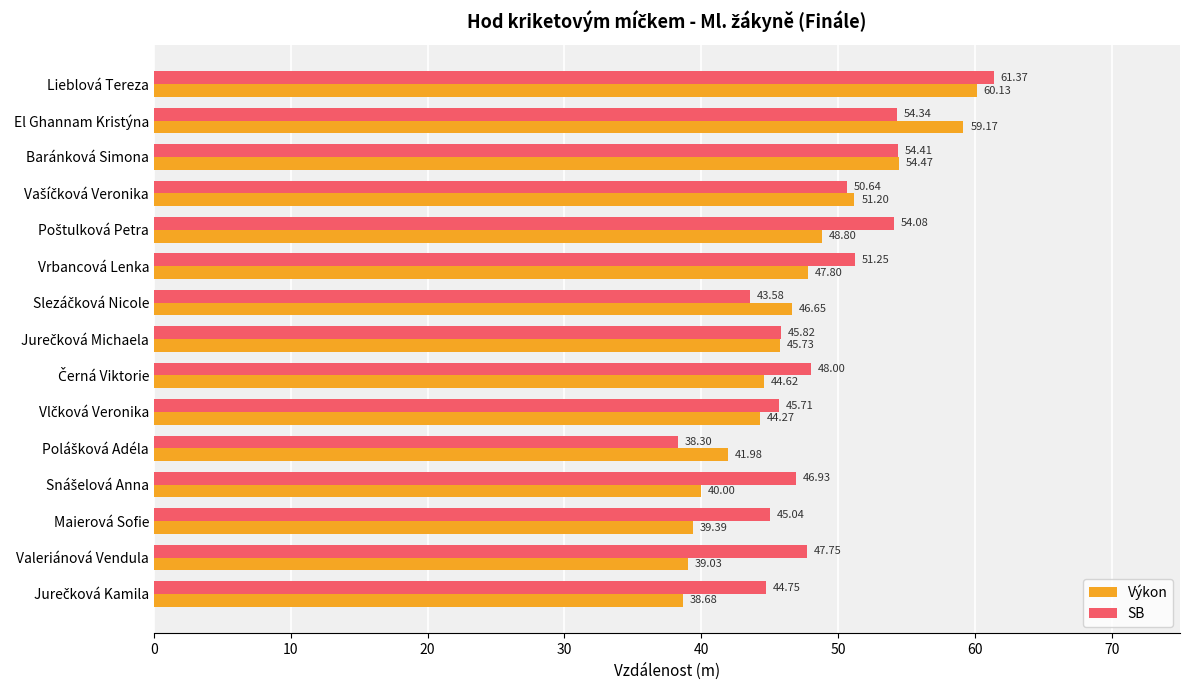

Which series changed the most between Baránková Simona and Vrbancová Lenka?

Výkon